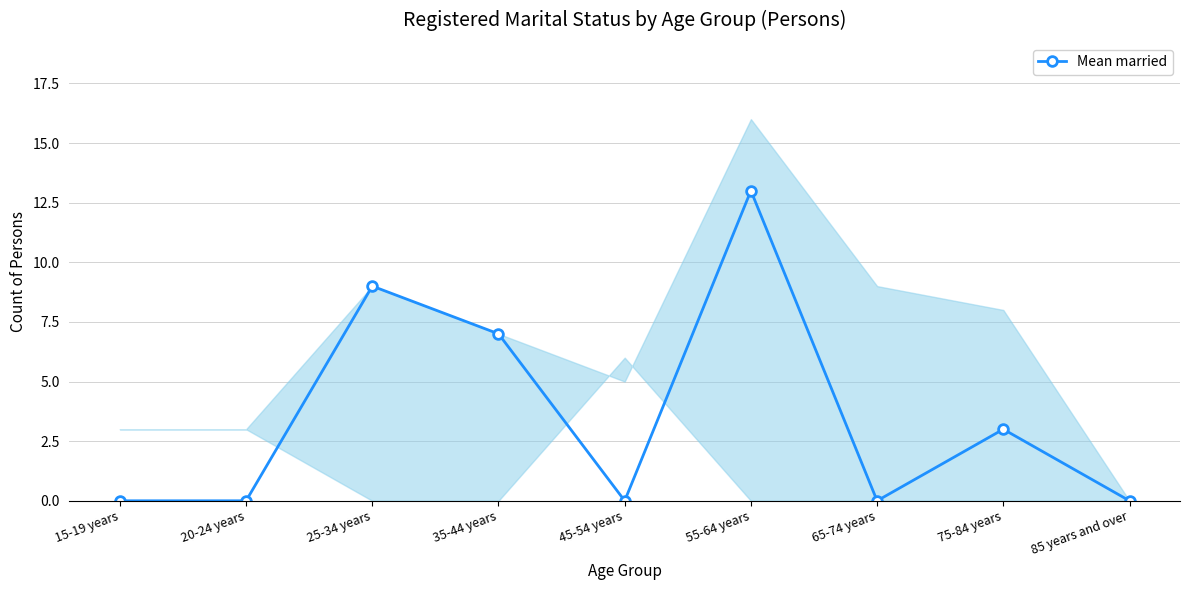

Reading right to left, extract all data points from this chart.

85 years and over=0	75-84 years=3	65-74 years=0	55-64 years=13	45-54 years=0	35-44 years=7	25-34 years=9	20-24 years=0	15-19 years=0